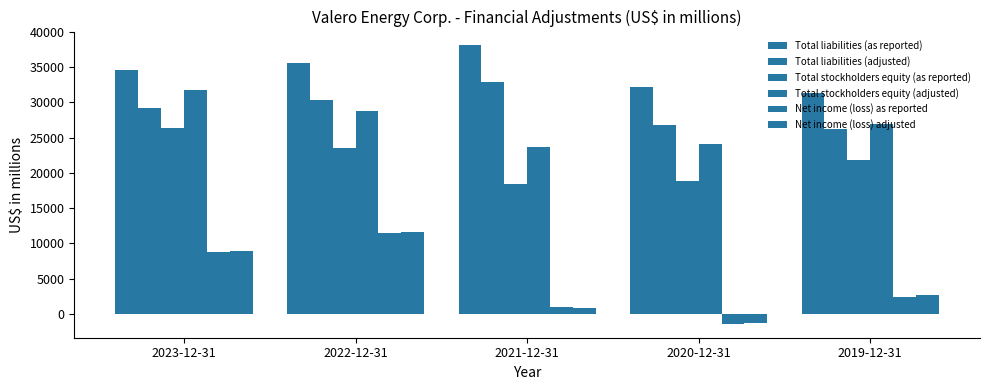

How many categories are shown in the chart?

5